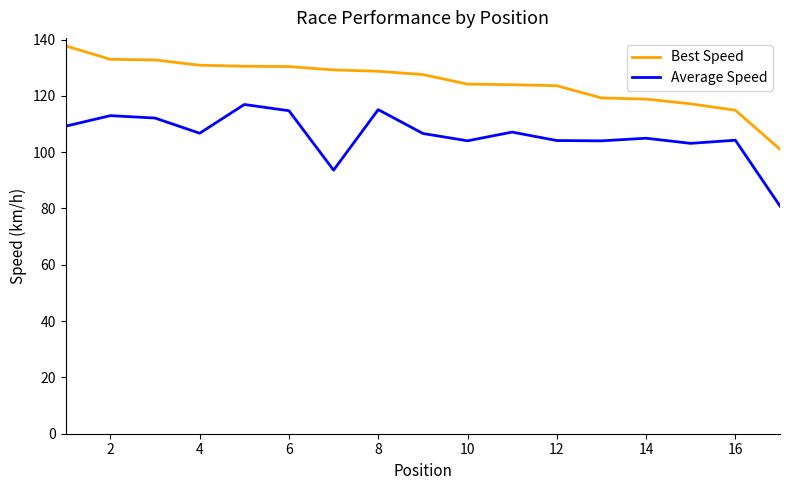

What is the maximum value for Average Speed?

116.9